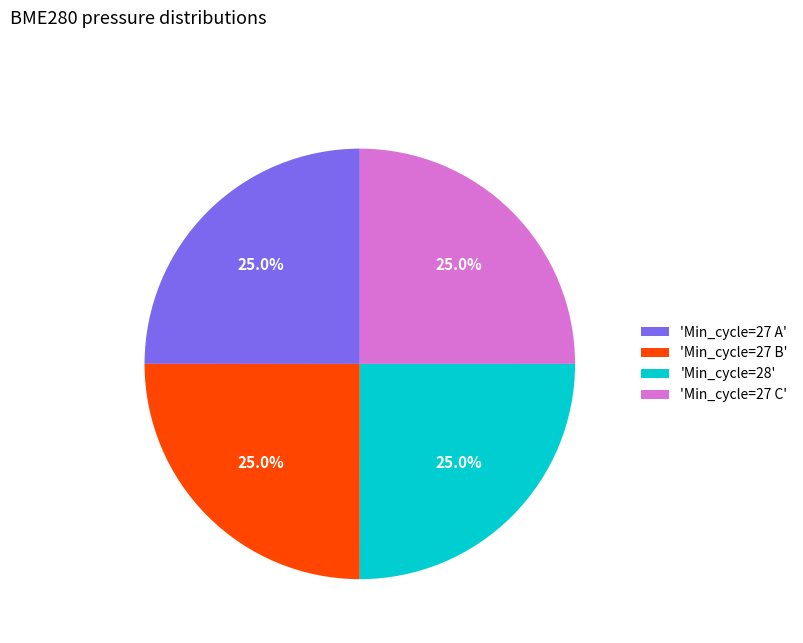

To the nearest percent, what is the average slice percentage?

25%